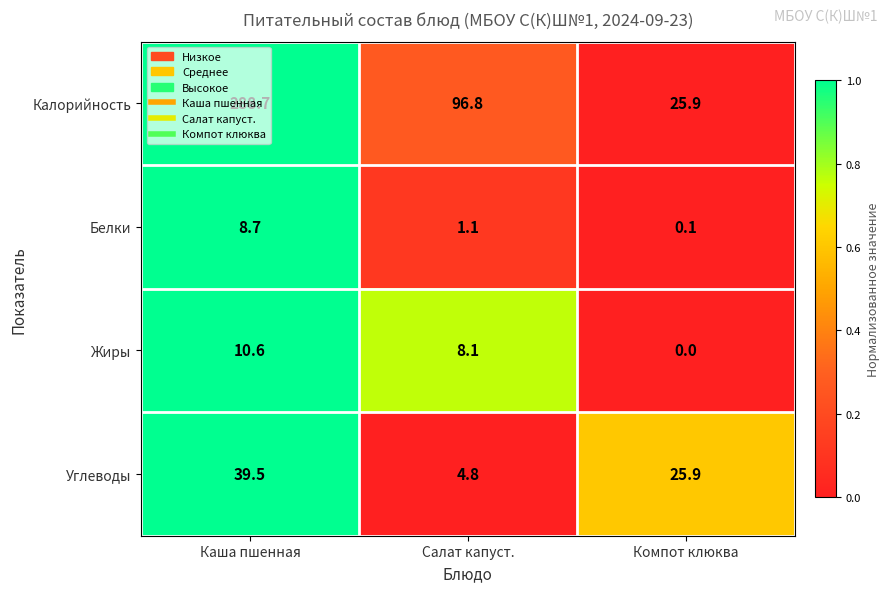

At how many categories does at least one series exceed 0?

3